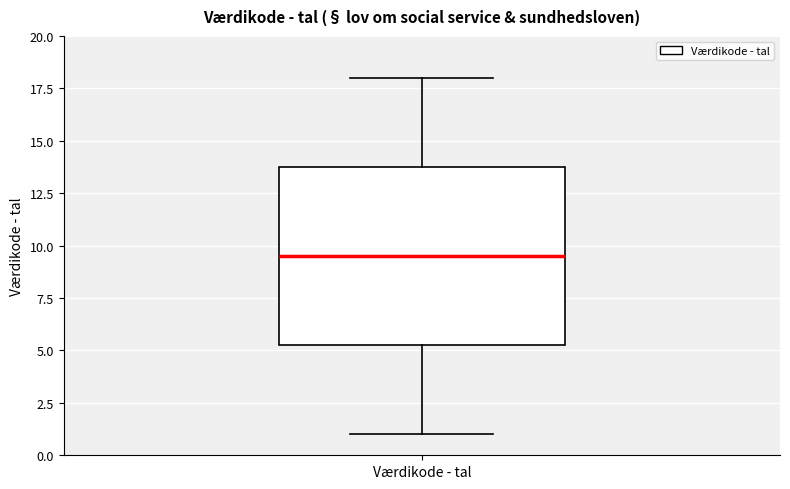

Transcribe this box plot: give where the median line is, the range the box spans, and where the two whiskers end, as read against the y-axis. The values are not printed on the chart, so give them approximately, as read against the axis.

median 9.5, box 5.5 to 14.0, whiskers 1.0 to 18.0